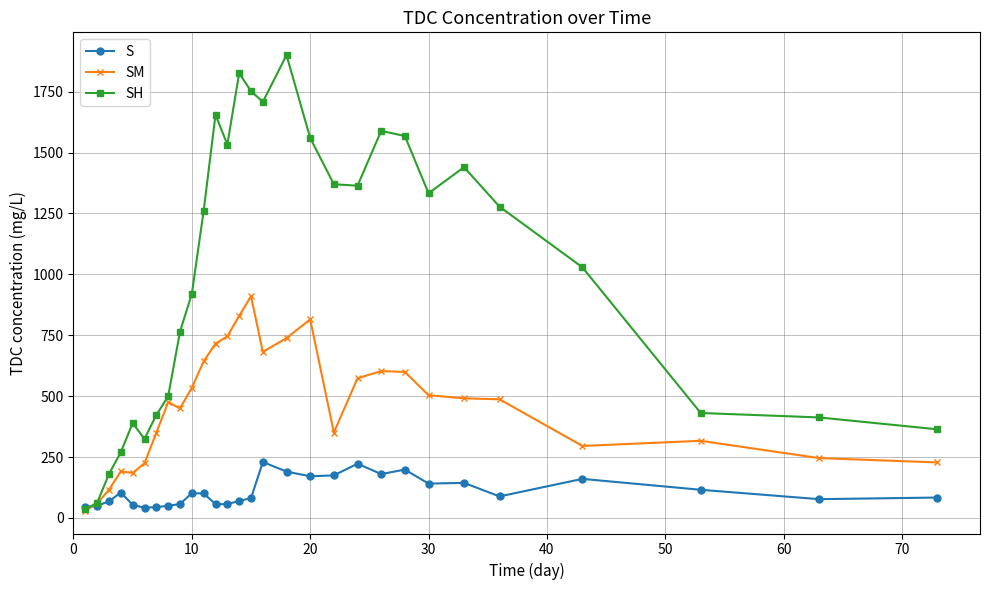

Which series has the largest total across all categories?

SH